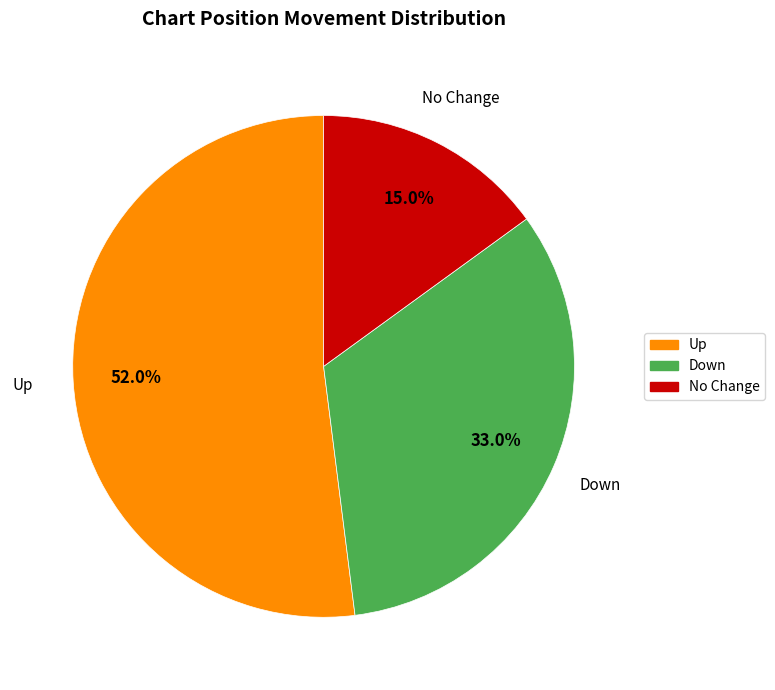

Is there a majority slice in this chart?

Yes